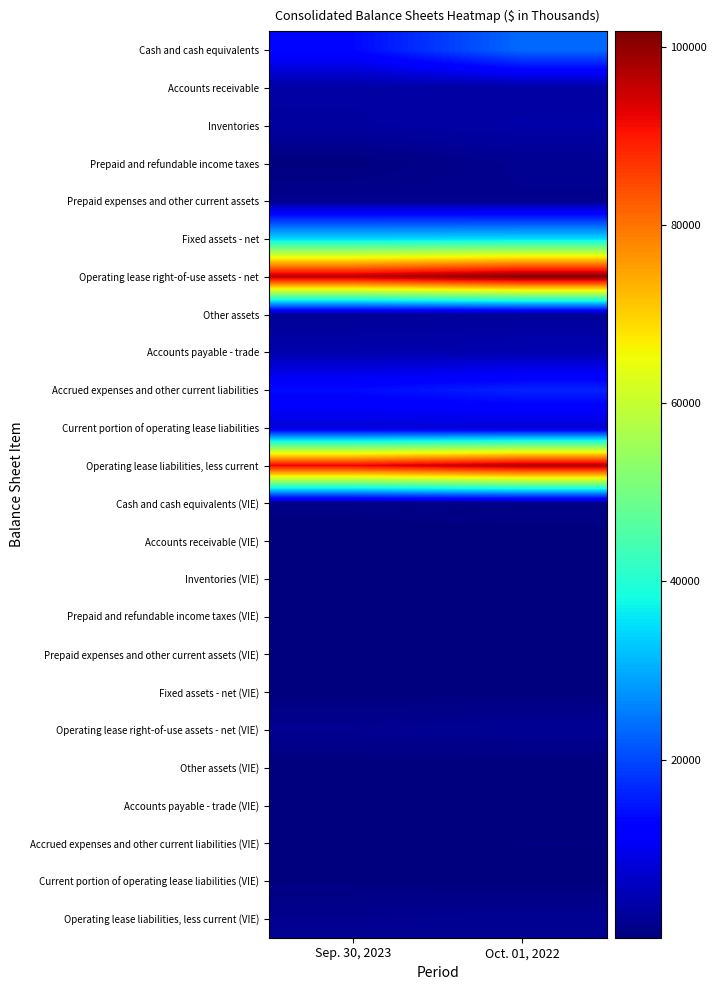

What is the maximum value shown in the chart?

101720